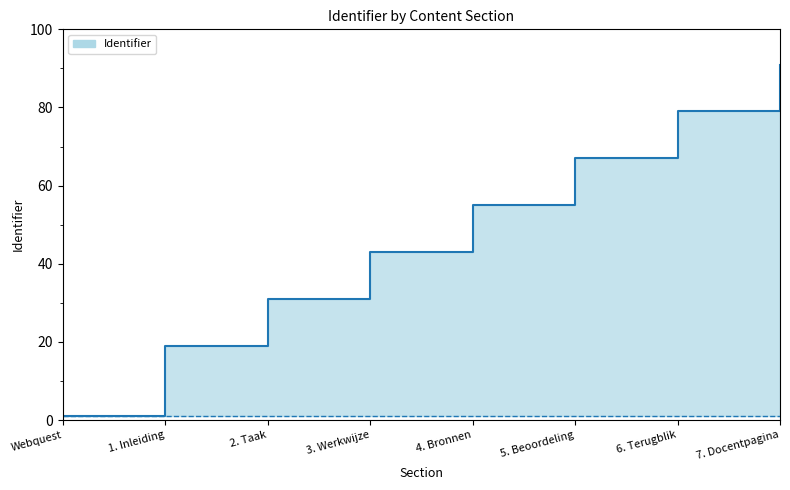

What is the ratio of the value at 6. Terugblik to the value at 2. Taak?

2.5